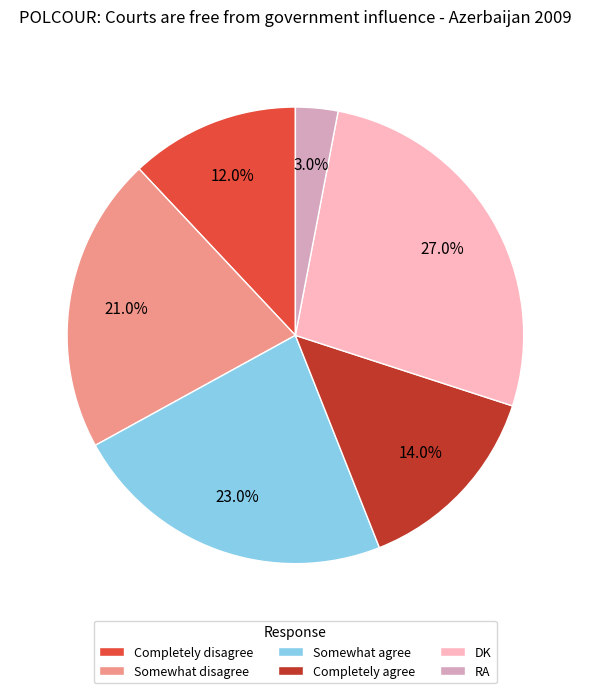

To the nearest percent, what percentage of the pie is Completely agree?

14%